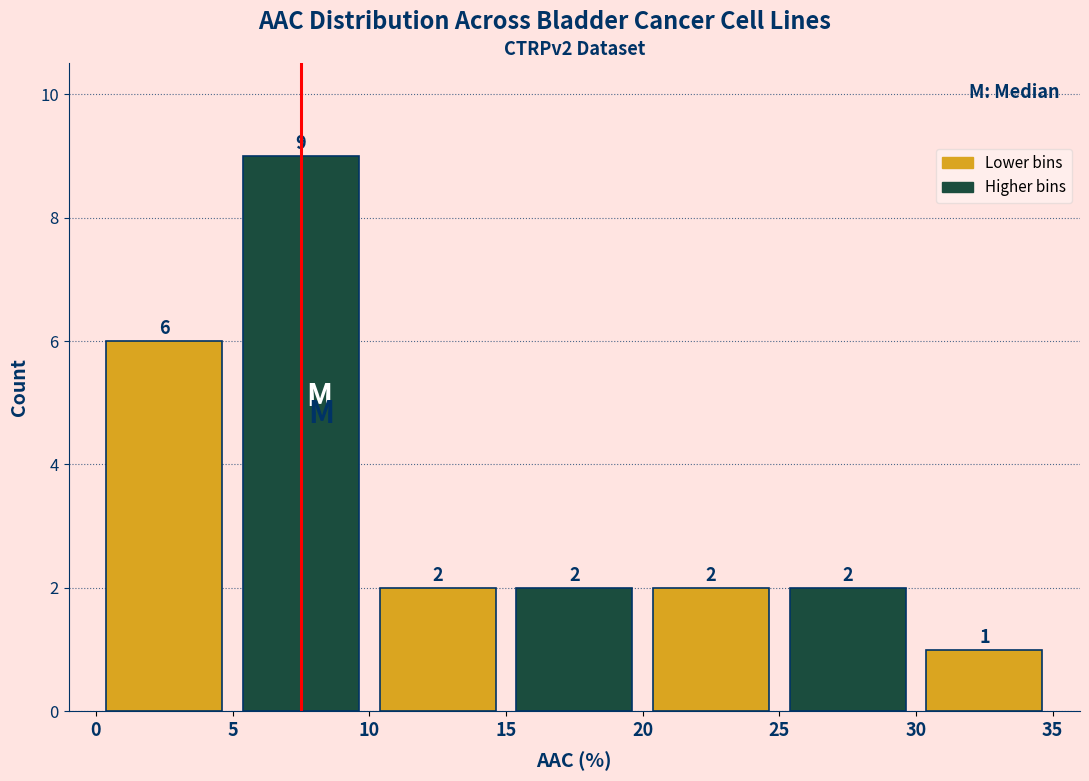

What is the height of the bar covering 15 to 20 on the x-axis?

2